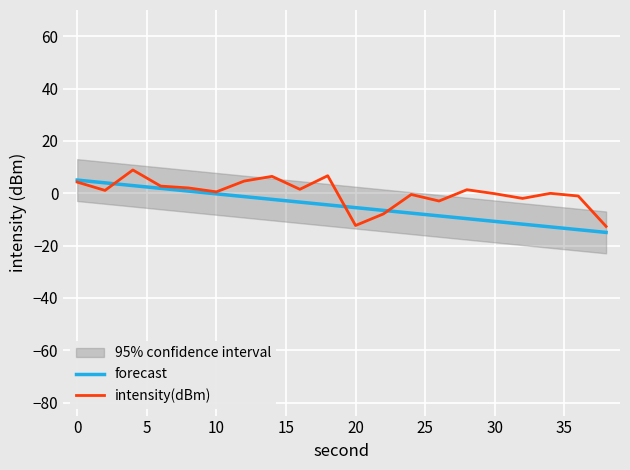

Is it true that forecast equals -0.3 at 10?

True